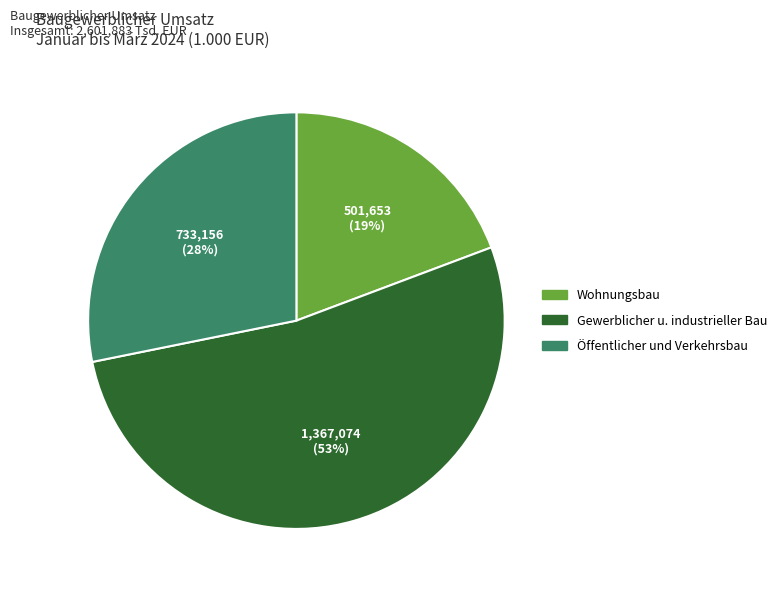

Is the sum of Gewerblicher u. industrieller Bau and Öffentlicher und Verkehrsbau greater than half?

Yes